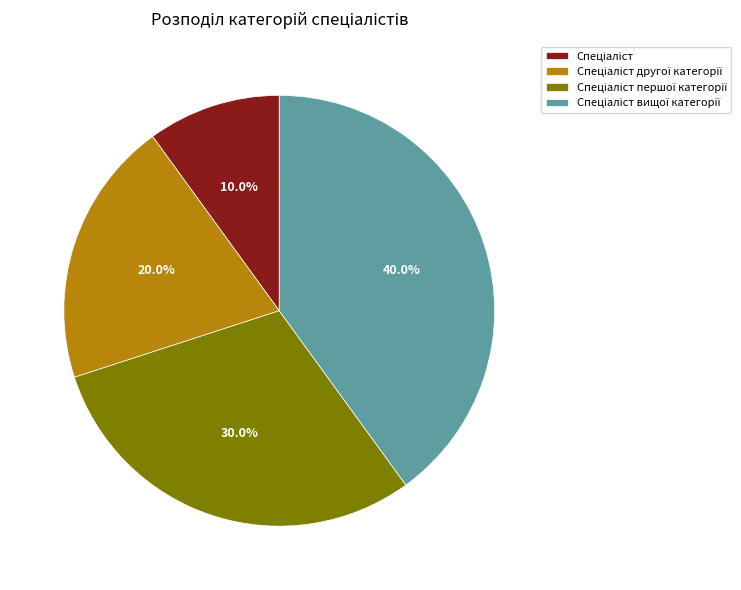

Is there a majority slice in this chart?

No